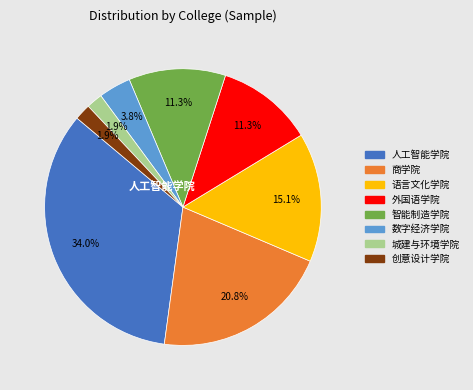

Is there any slice that represents more than half of the pie?

No